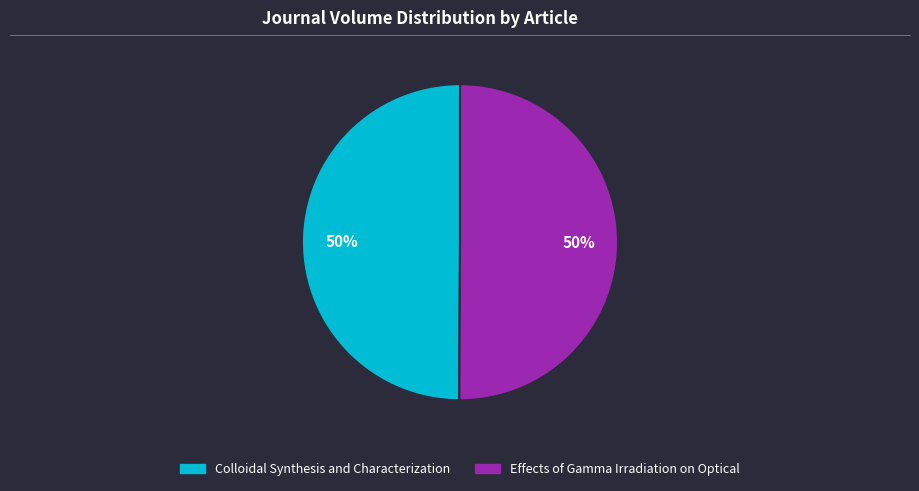

How many segments does this pie chart have?

2